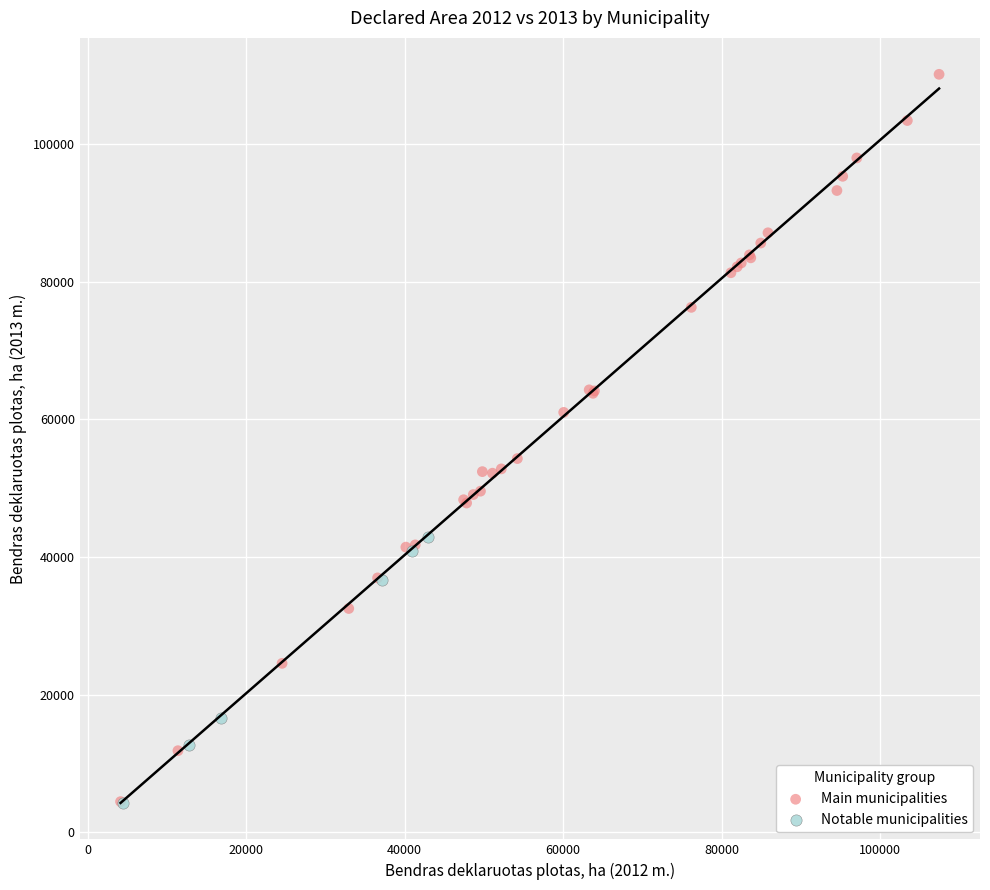

Which series has the largest Y range (max minus min)?

Main municipalities